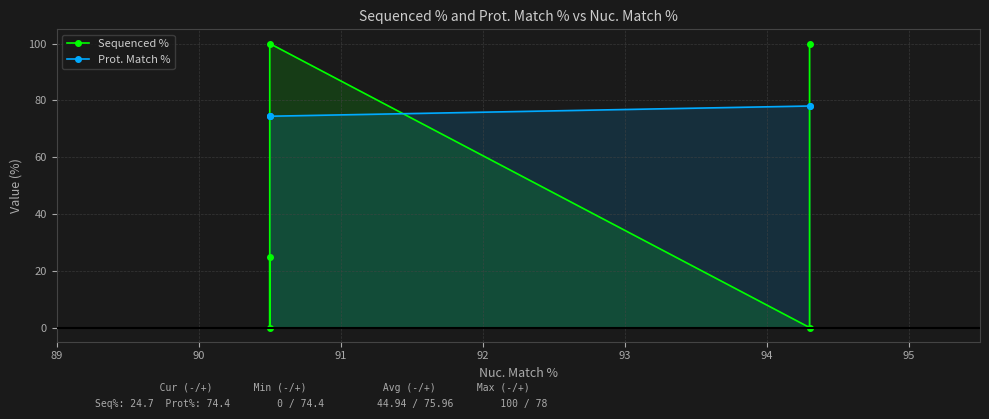

Between 90 and 92, which is larger?

90